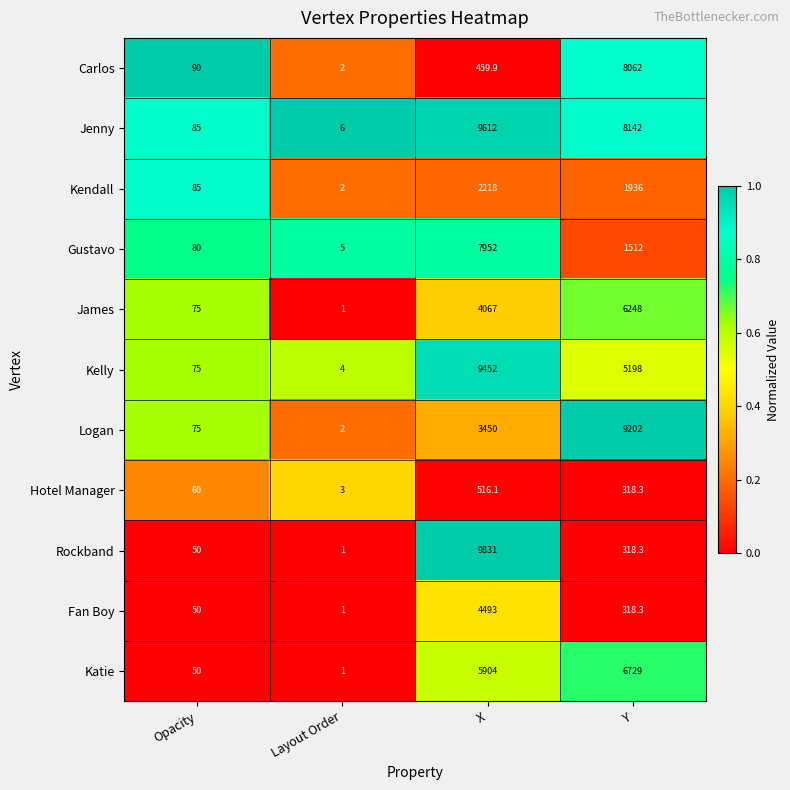

What is the maximum value for Gustavo?

7952.0